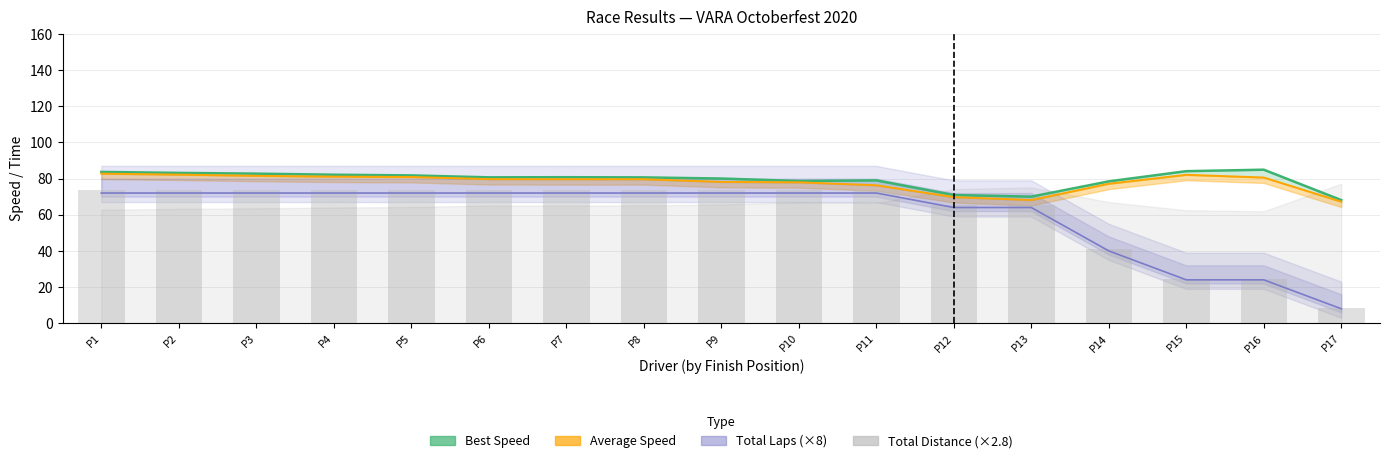

What is the difference between the values at P13 and P9?

8.2